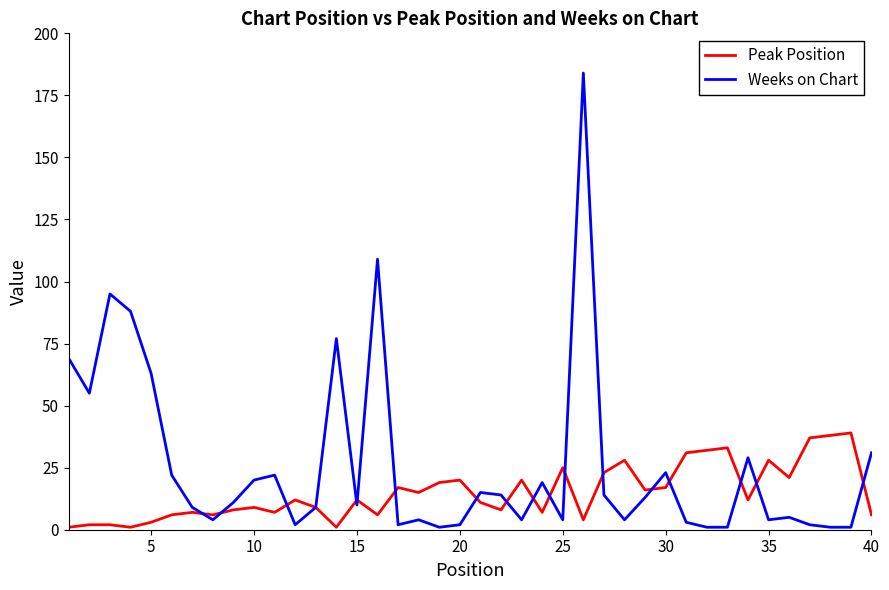

What is the minimum value for Weeks on Chart?

1